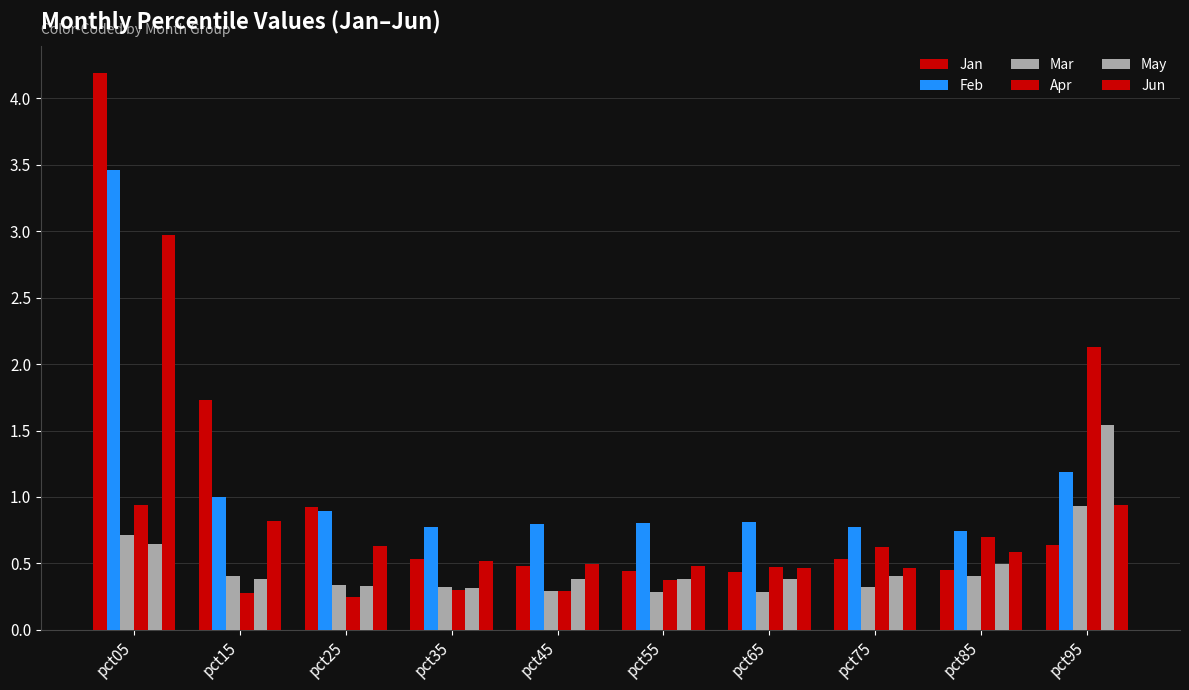

Which series changed the most between pct25 and pct95?

Apr